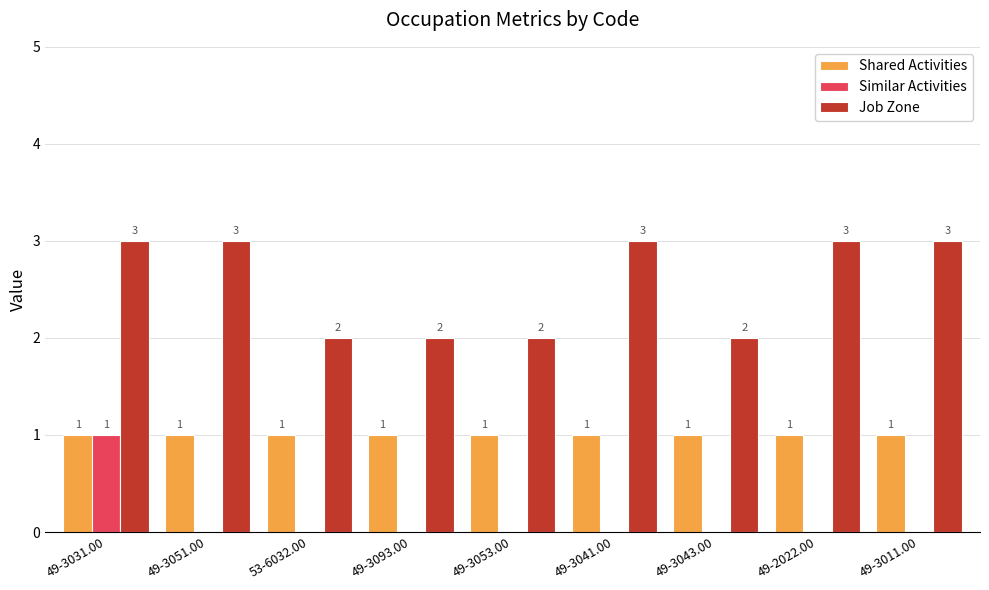

Count the Job Zone values in the range 2 to 3.

9